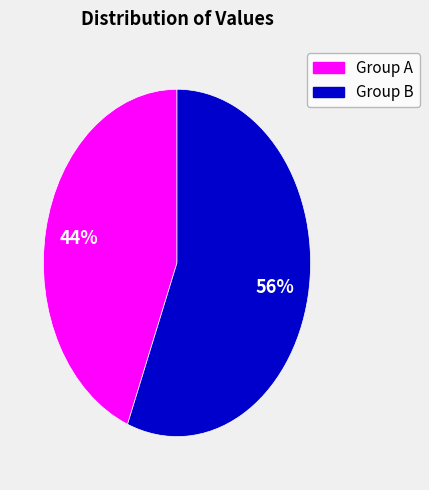

Count the number of slices in the pie.

2